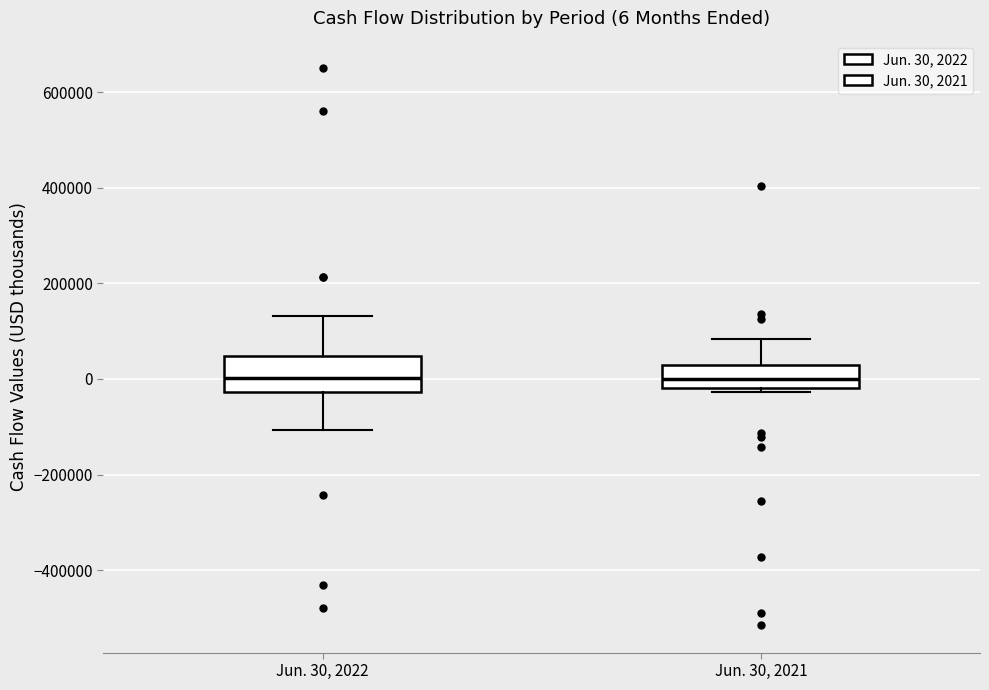

Comparing the boxes themselves (not the whiskers), which one is the tallest?

Jun. 30, 2022